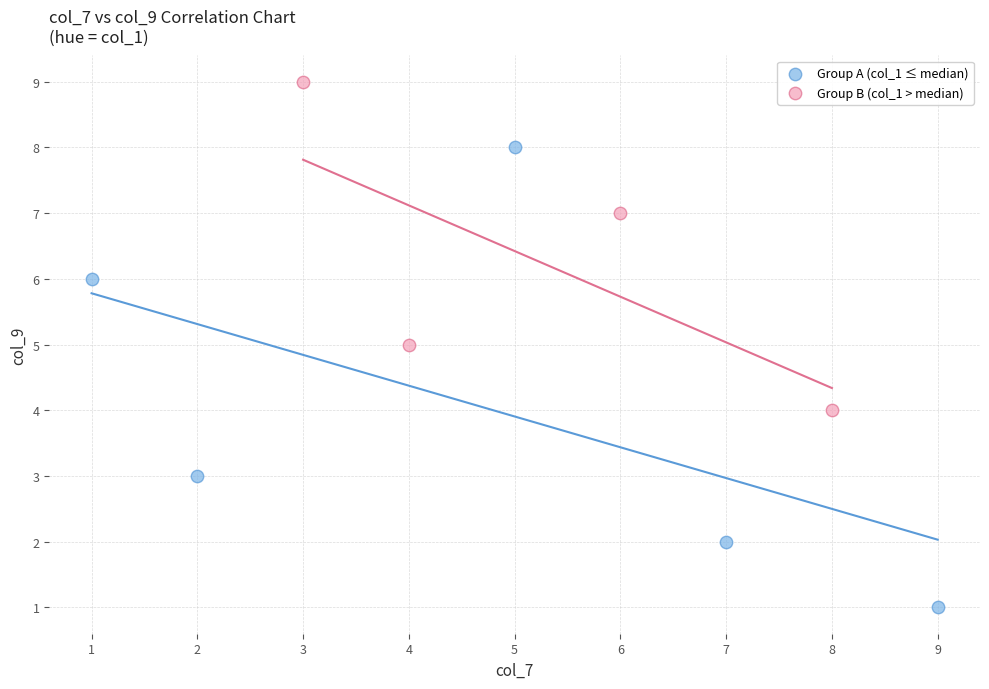

Which series has the widest spread of Y values?

Group A (col_1 ≤ median)